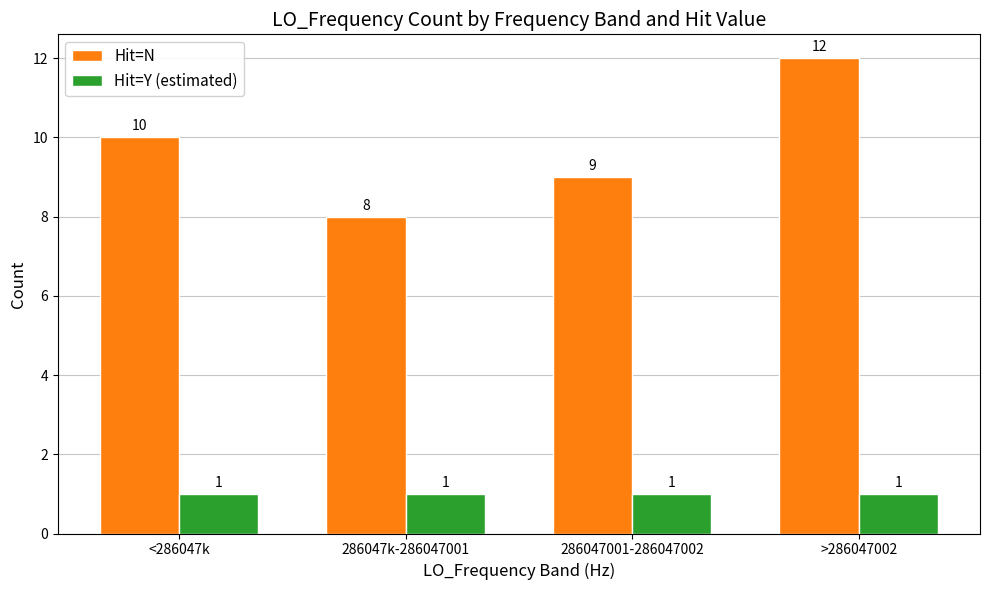

Is the value of Hit=Y (estimated) at <286047k greater than the value of Hit=N at 286047k-286047001?

No